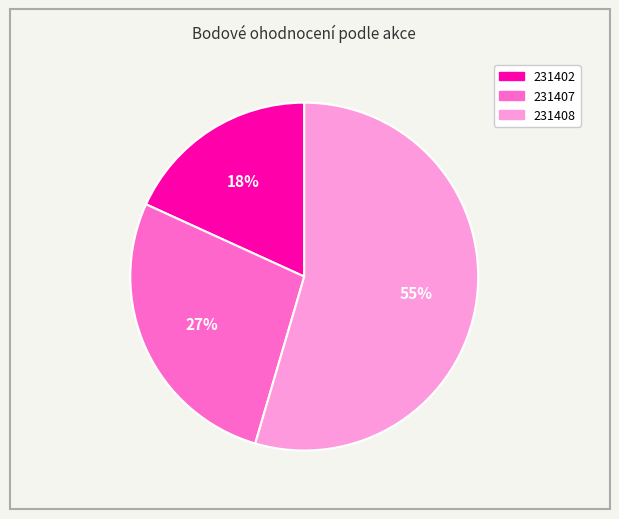

How many slices are in this pie chart?

3